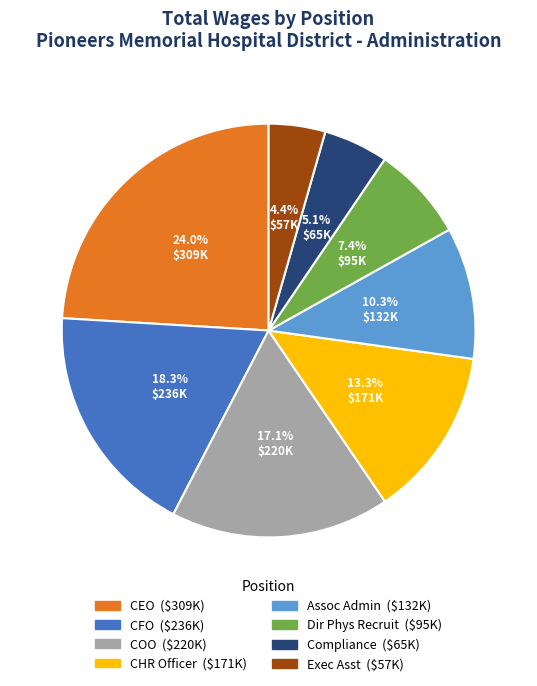

Is there a majority slice in this chart?

No